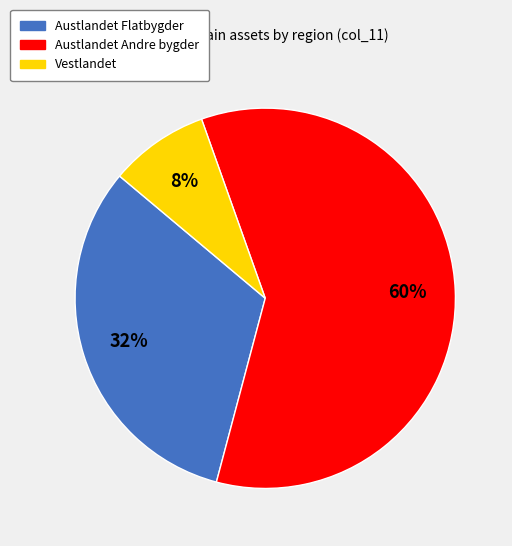

Which has a higher value, Vestlandet or Austlandet Flatbygder?

Austlandet Flatbygder